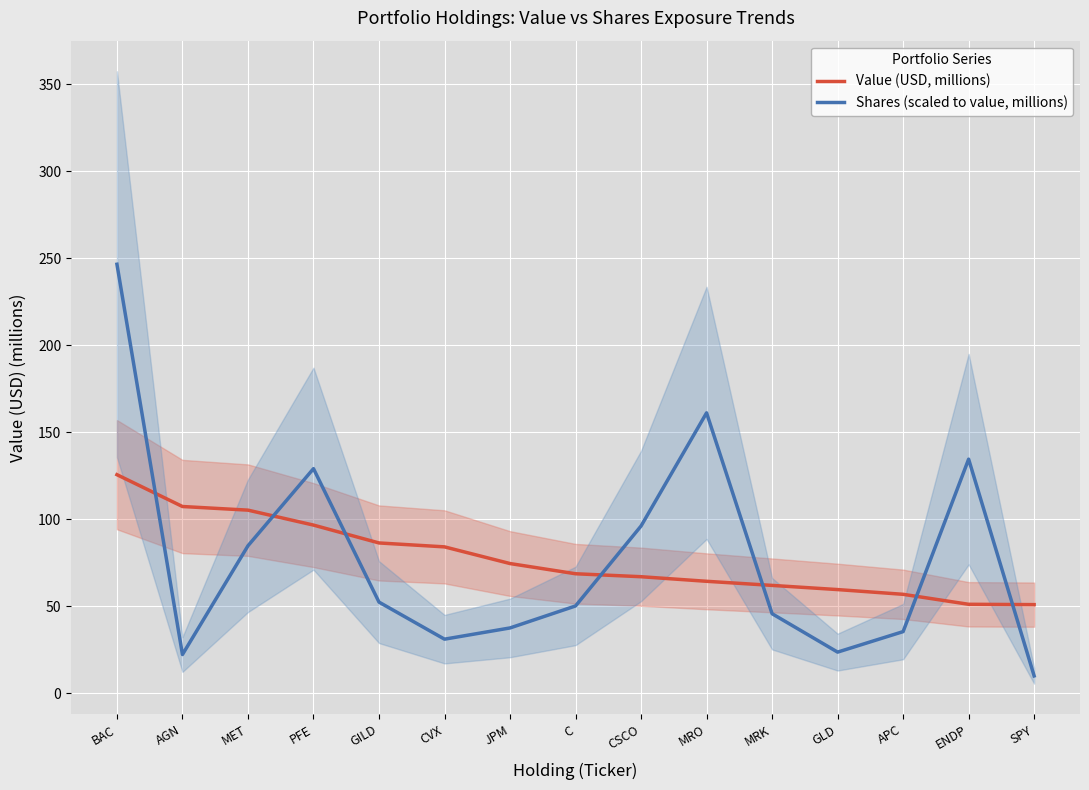

Reading right to left, what are all the values shown in this chart?

Value (USD, millions): SPY=50.8	ENDP=51.0	APC=56.8	GLD=59.5	MRK=61.9	MRO=64.2	CSCO=66.9	C=68.6	JPM=74.4	CVX=84.0	GILD=86.3	PFE=96.5	MET=105.1	AGN=107.2	BAC=125.5
Shares (scaled to value, millions): SPY=9.9	ENDP=134.4	APC=35.3	GLD=23.5	MRK=45.6	MRO=161.0	CSCO=96.0	C=50.1	JPM=37.4	CVX=31.0	GILD=52.3	PFE=129.0	MET=84.7	AGN=22.2	BAC=246.4